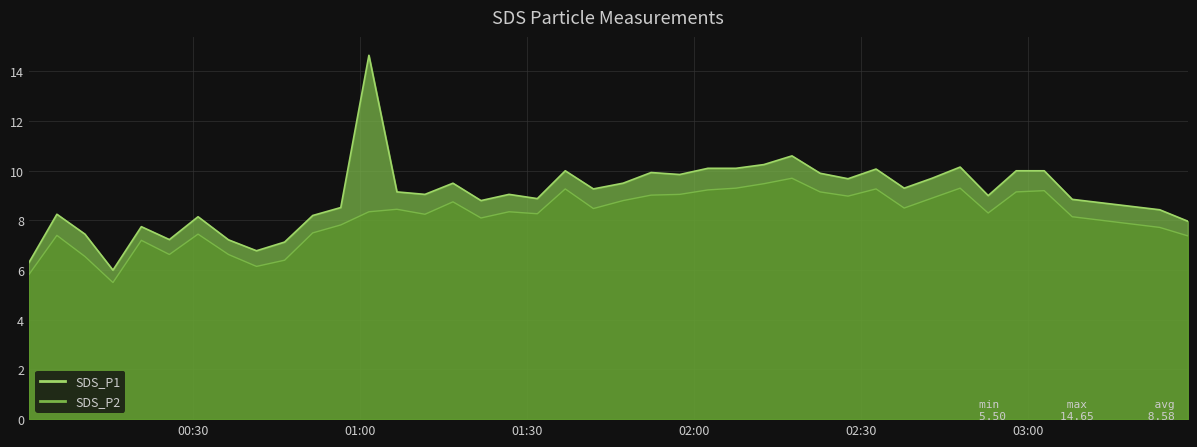

Reading right to left, transcribe all the data shown in this chart.

SDS_P1: 8.0	8.4	8.8	10.0	10.0	9.0	10.2	9.7	9.3	10.1	9.7	9.9	10.6	10.2	10.1	10.1	9.8	9.9	9.5	9.3	10.0	8.9	9.1	8.8	9.5	9.1	9.2	14.7	8.5	8.2	7.1	6.8	7.2	8.2	7.2	7.8	6.0	7.5	8.2	6.3
SDS_P2: 7.4	7.7	8.2	9.2	9.2	8.3	9.3	8.9	8.5	9.3	9.0	9.2	9.7	9.5	9.3	9.2	9.1	9.0	8.8	8.5	9.3	8.3	8.3	8.1	8.8	8.2	8.4	8.3	7.8	7.5	6.4	6.2	6.6	7.5	6.6	7.2	5.5	6.5	7.4	5.8